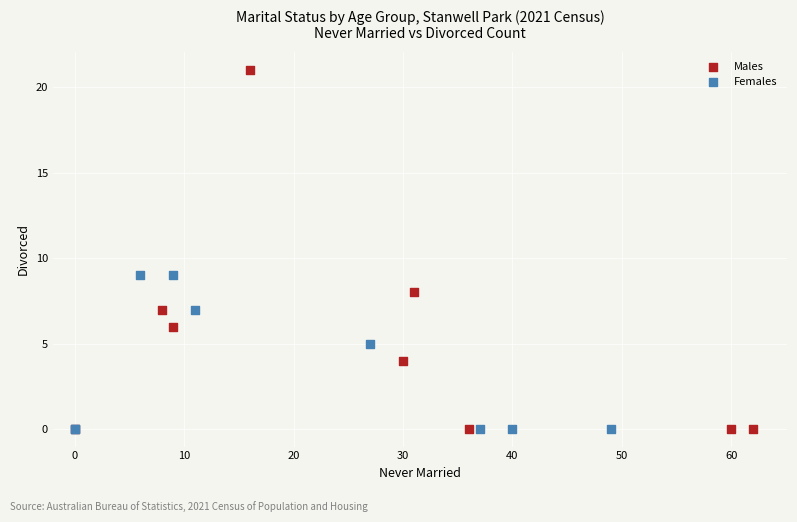

Which series reaches the maximum Y coordinate?

Males